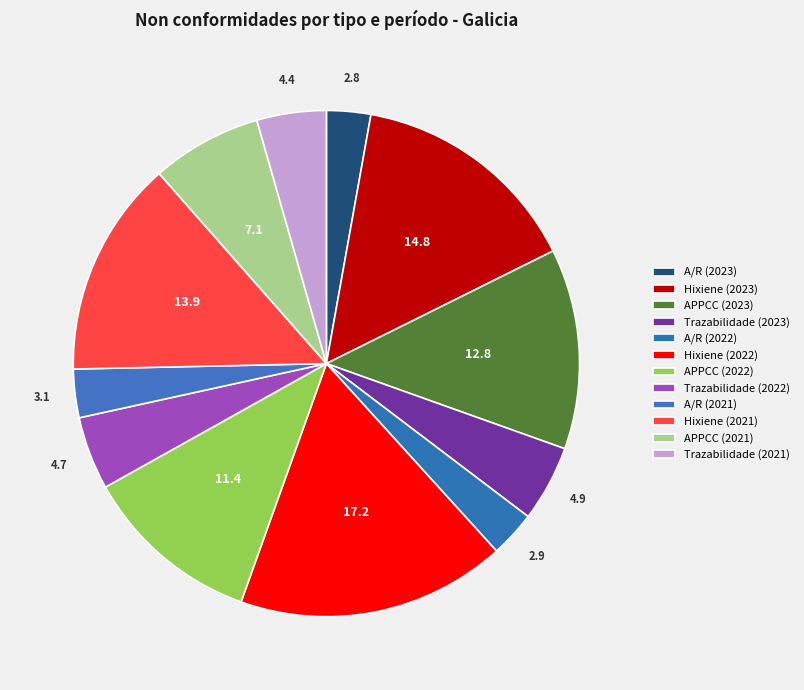

Which slice is the largest?

Hixiene (2022)